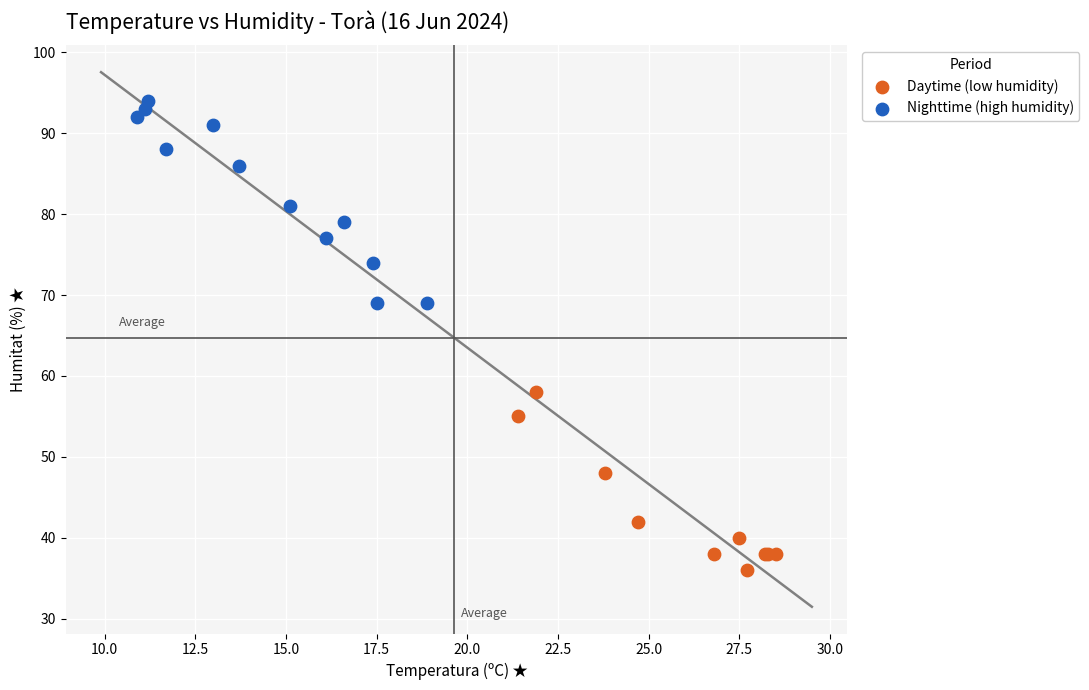

Which series has the largest Y range (max minus min)?

Nighttime (high humidity)